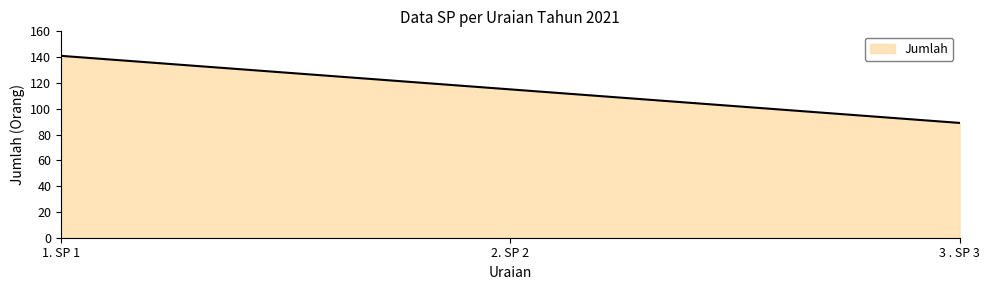

Reading right to left, list all the values displayed in this chart.

89	115	141